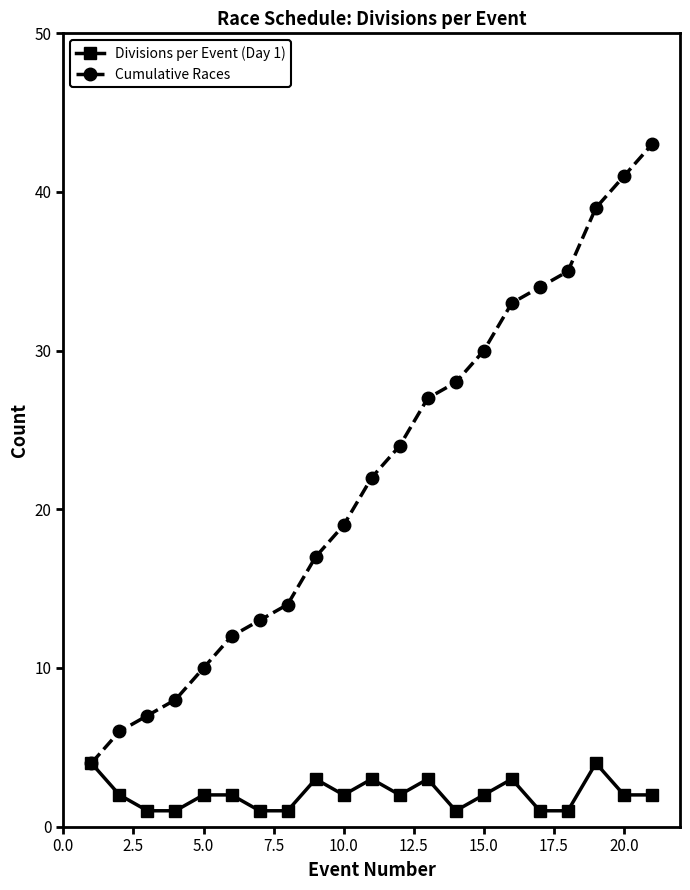

True or false: Divisions per Event (Day 1) has more than 1 interior local peaks.

True